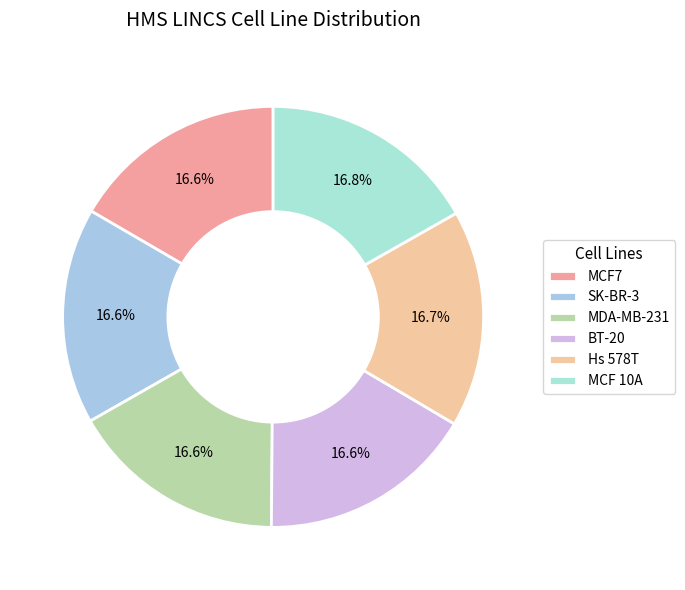

What is the total percentage of MCF 10A and BT-20?

33.4%